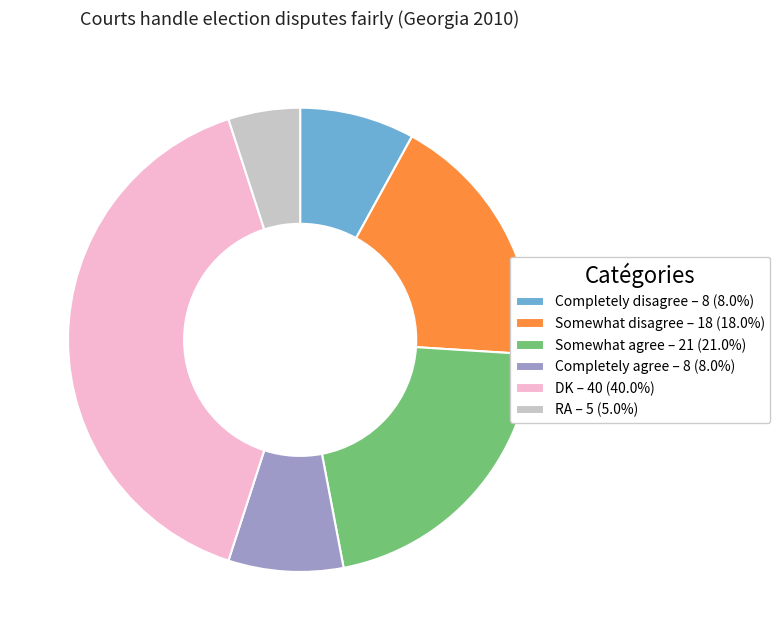

Do Completely agree and Completely disagree together represent more than half of the pie?

No